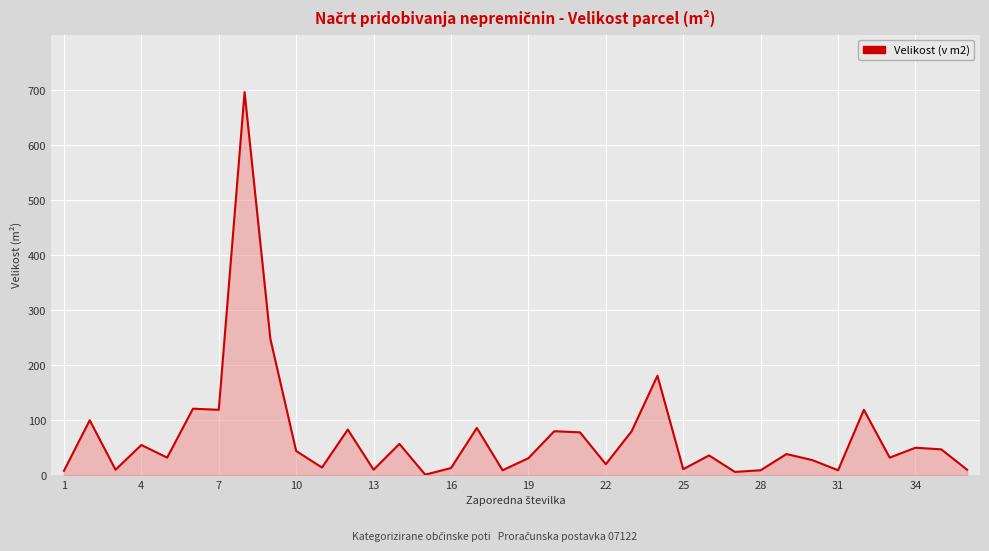

What is the difference between the maximum and minimum values?

696.0